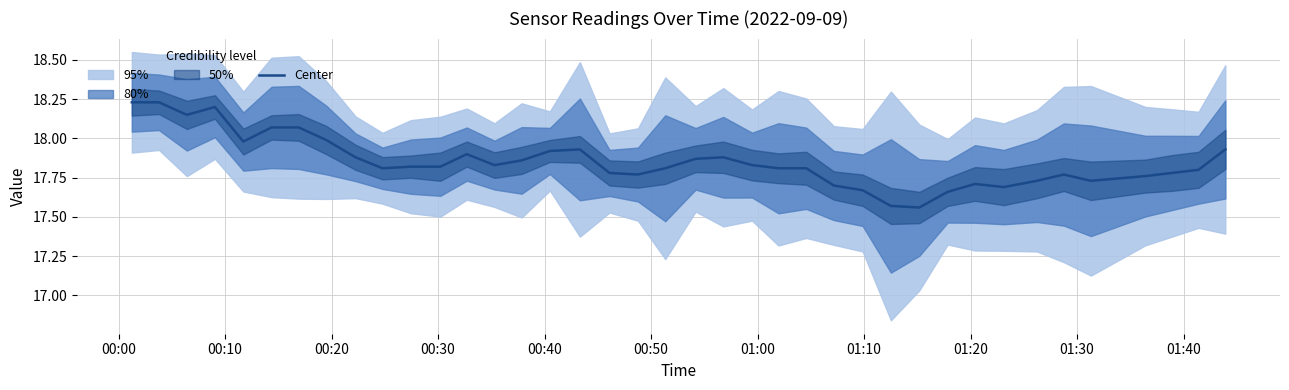

What is the greatest value displayed?

18.2